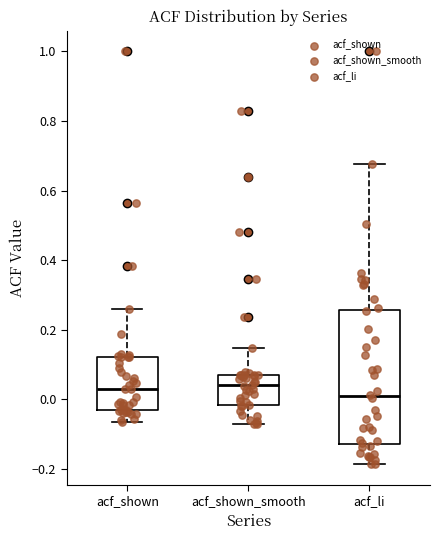

Reading left to right, transcribe this box plot: for each box, give where its median line is, the range the box spans, and where its two whiskers end, as read against the y-axis. The values are not printed on the chart, so give them approximately, as read against the axis.

acf_shown: median 0.04, box -0.04 to 0.12, whiskers -0.06 to 0.26
acf_shown_smooth: median 0.04, box -0.02 to 0.08, whiskers -0.08 to 0.14
acf_li: median 0.00, box -0.12 to 0.26, whiskers -0.18 to 0.68